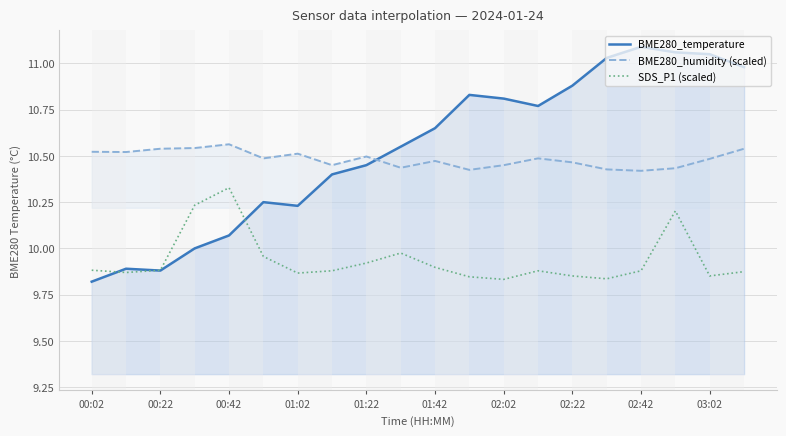

True or false: BME280_humidity (scaled) and SDS_P1 (scaled) cross at least once.

False